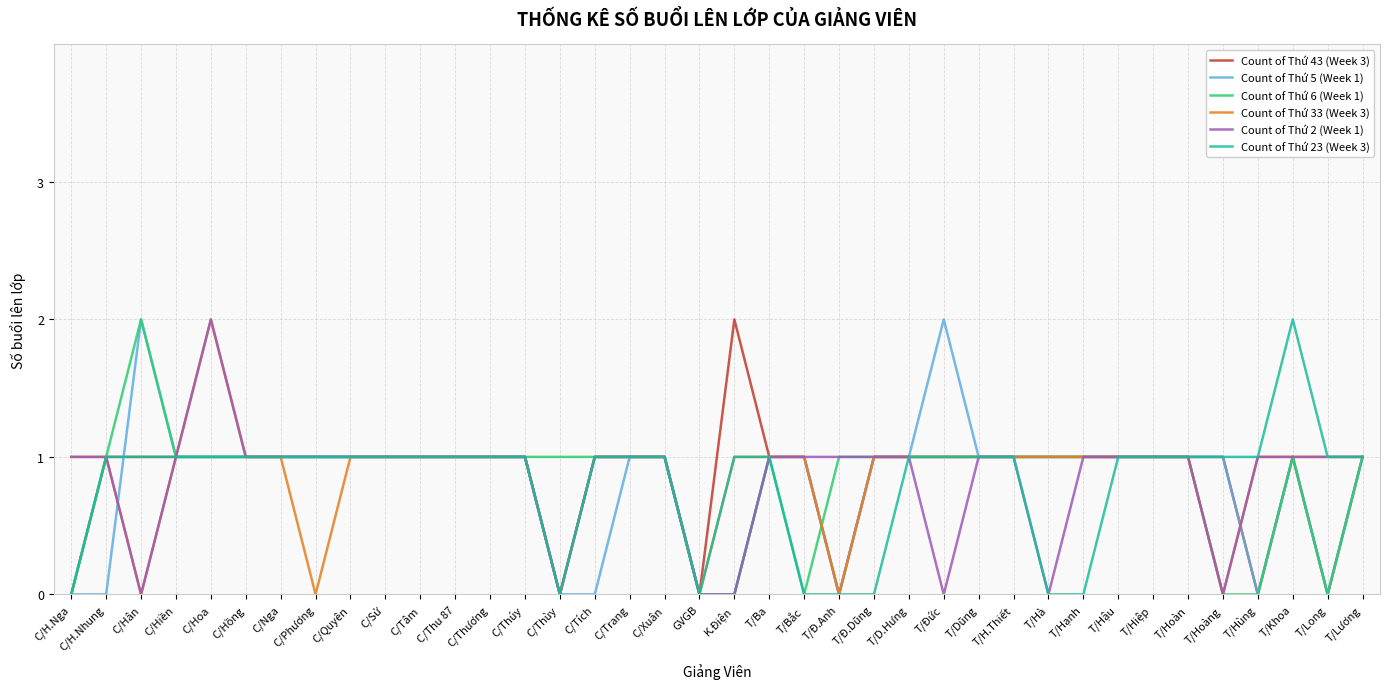

What is the total value across all series at C/Quyên?

6